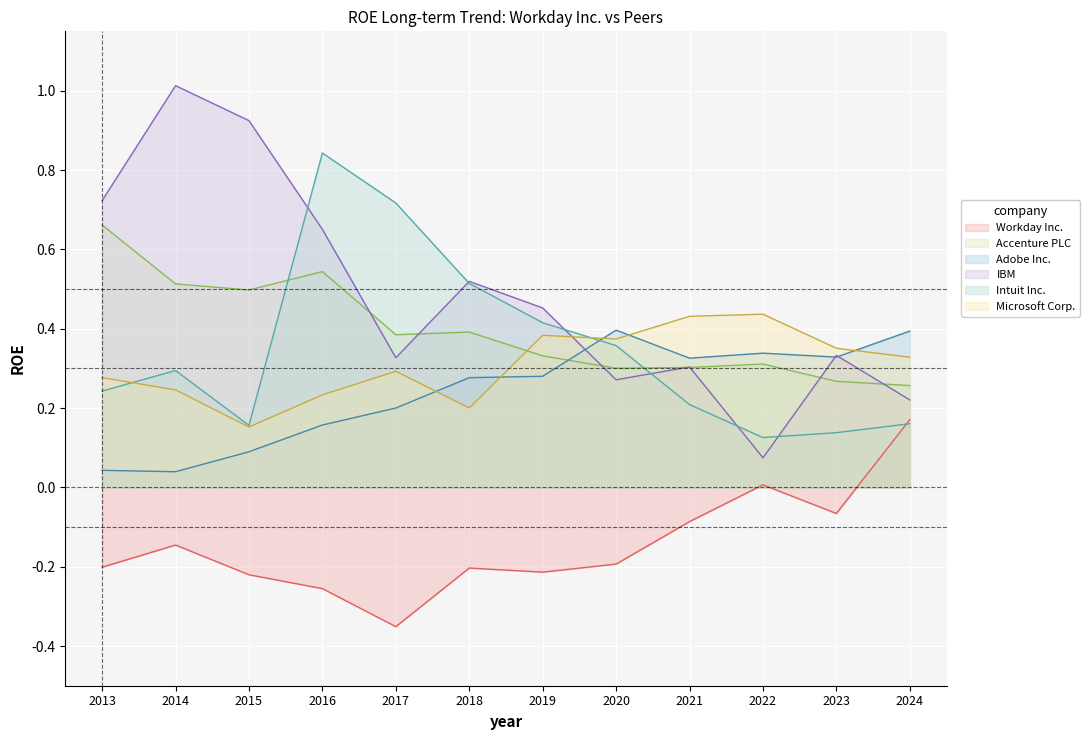

Reading left to right, list all the values displayed in this chart.

Workday Inc.: -0.2	-0.1	-0.2	-0.3	-0.4	-0.2	-0.2	-0.2	-0.1	0.0	-0.1	0.2
Accenture PLC: 0.7	0.5	0.5	0.5	0.4	0.4	0.3	0.3	0.3	0.3	0.3	0.3
Adobe Inc.: 0.0	0.0	0.1	0.2	0.2	0.3	0.3	0.4	0.3	0.3	0.3	0.4
IBM: 0.7	1.0	0.9	0.7	0.3	0.5	0.5	0.3	0.3	0.1	0.3	0.2
Intuit Inc.: 0.2	0.3	0.2	0.8	0.7	0.5	0.4	0.4	0.2	0.1	0.1	0.2
Microsoft Corp.: 0.3	0.2	0.2	0.2	0.3	0.2	0.4	0.4	0.4	0.4	0.4	0.3